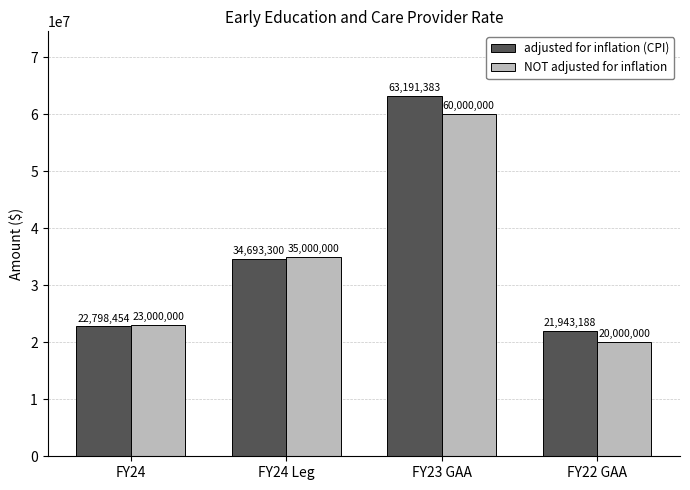

What is the label of the 2nd bar from the left?

FY24 Leg